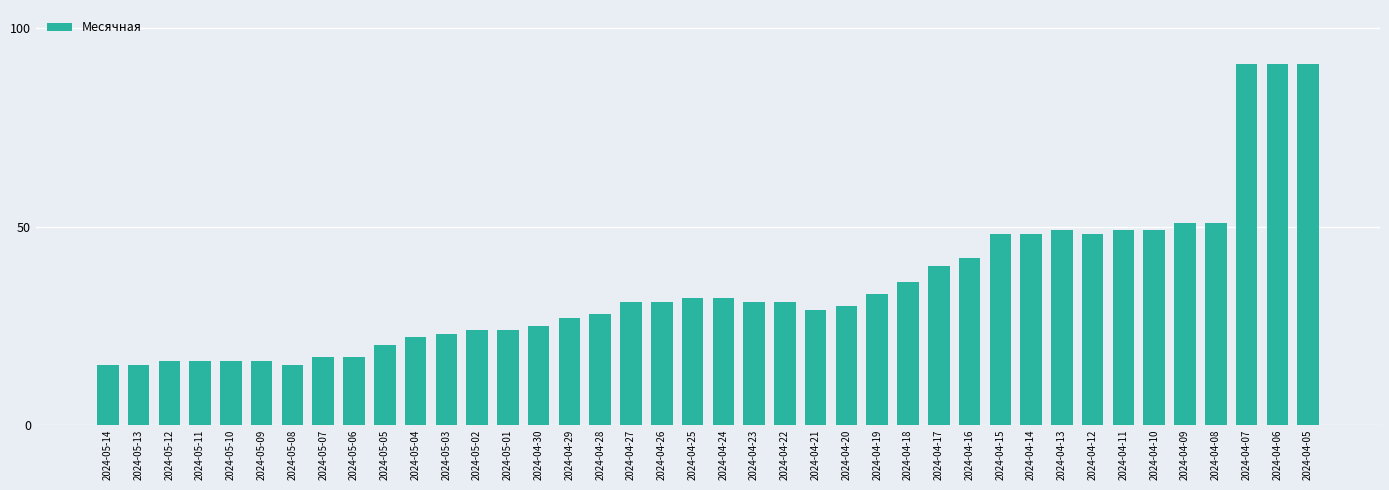

Reading right to left, list all the values displayed in this chart.

91	91	91	51	51	49	49	48	49	48	48	42	40	36	33	30	29	31	31	32	32	31	31	28	27	25	24	24	23	22	20	17	17	15	16	16	16	16	15	15